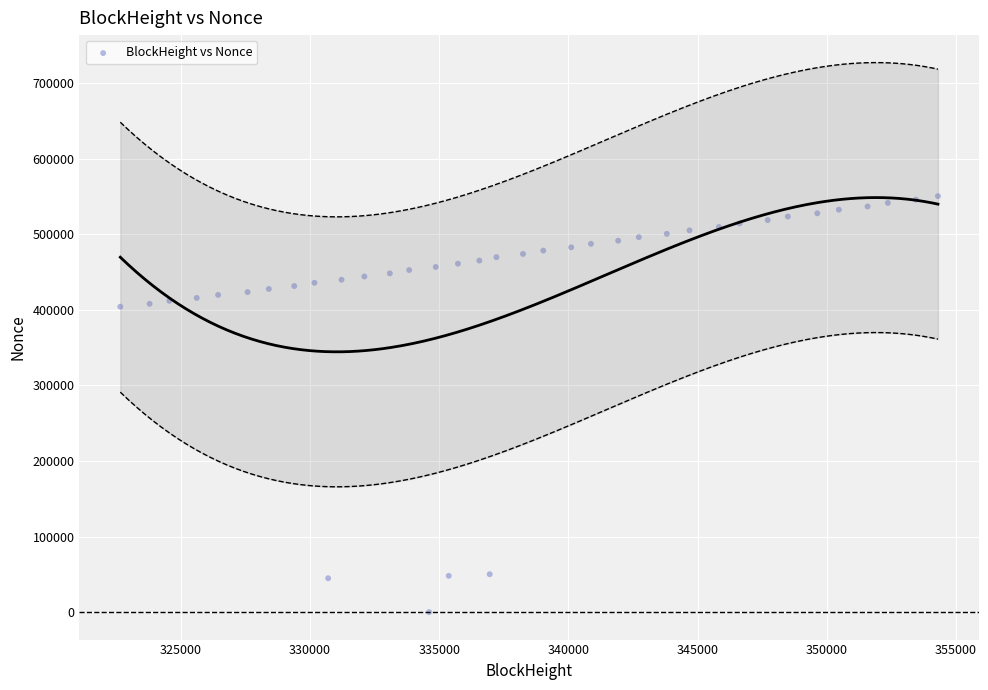

What is the range of Y values (max minus min)?

550544